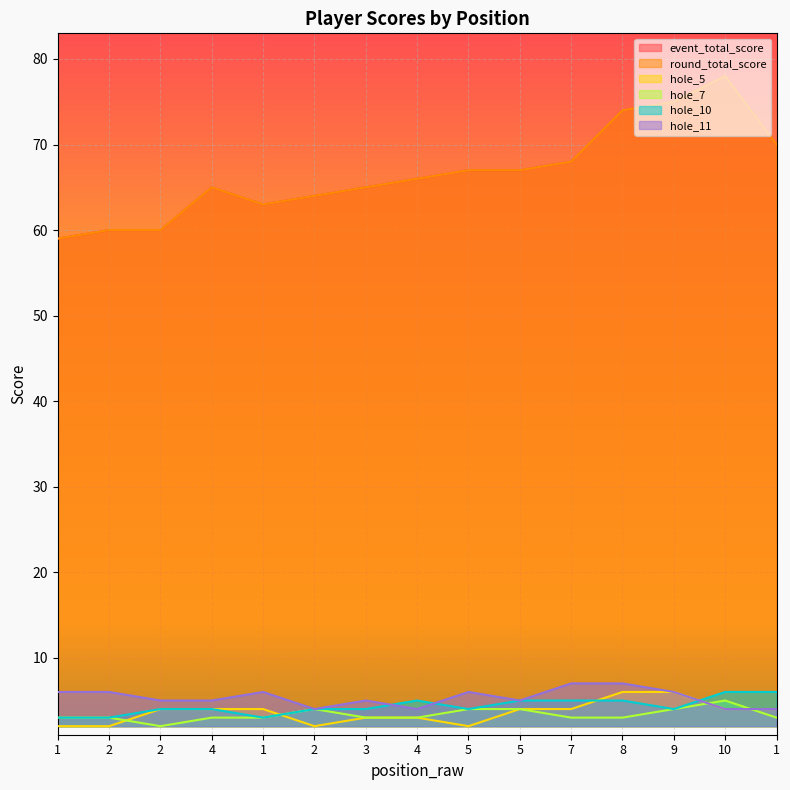

What is the difference between the second highest and minimum values in the hole_7 series?

2